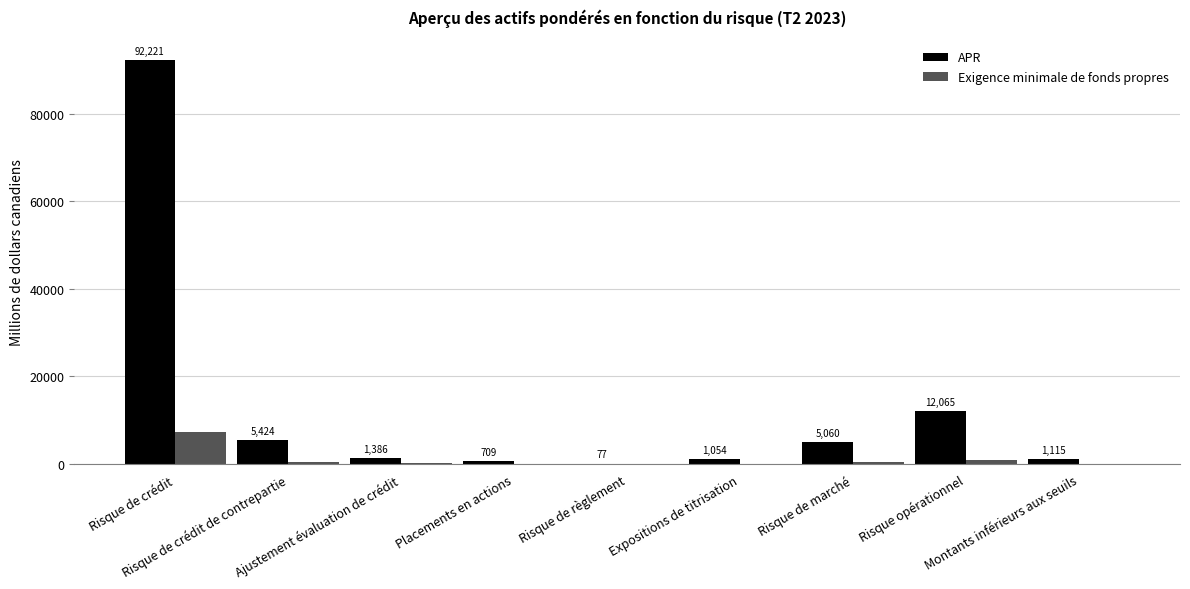

Read the APR value at Risque de crédit de contrepartie.

5424